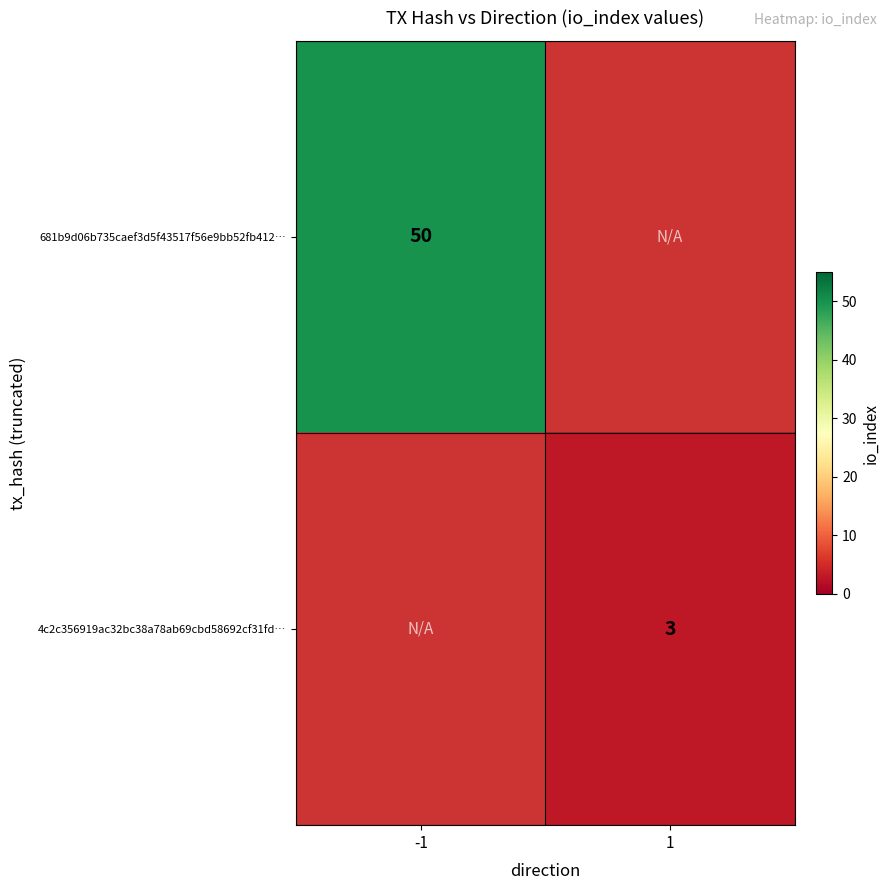

Is it true that 4c2c356919ac32bc38a78ab69cbd58692cf31fd… equals 3 at 1?

True